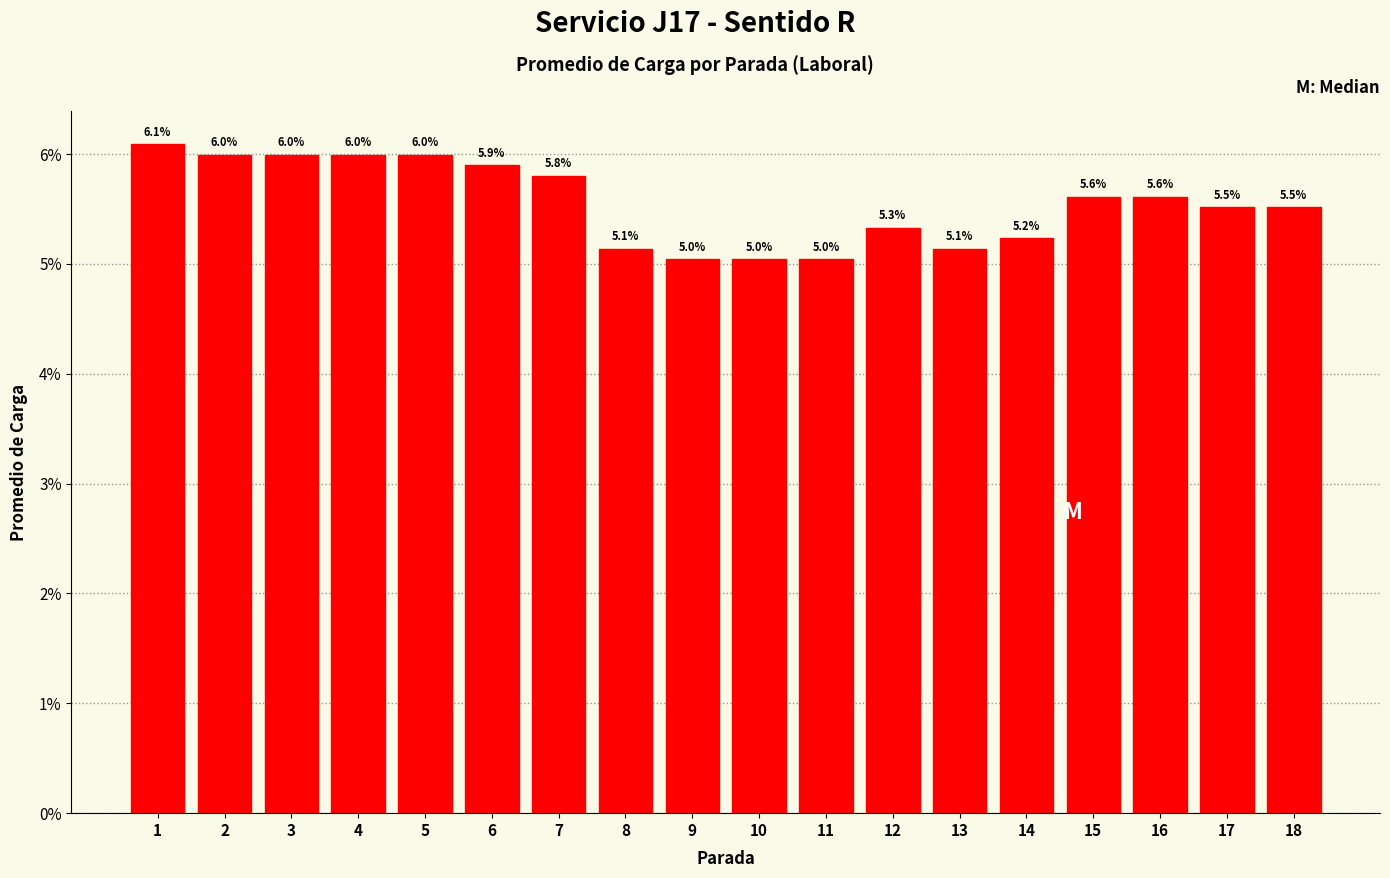

Reading right to left, list all the values displayed in this chart.

5.5	5.5	5.6	5.6	5.2	5.1	5.3	5.0	5.0	5.0	5.1	5.8	5.9	6.0	6.0	6.0	6.0	6.1